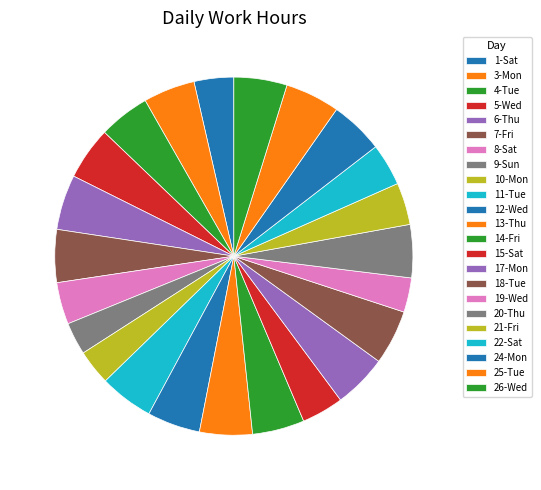

Count the number of slices in the pie.

23